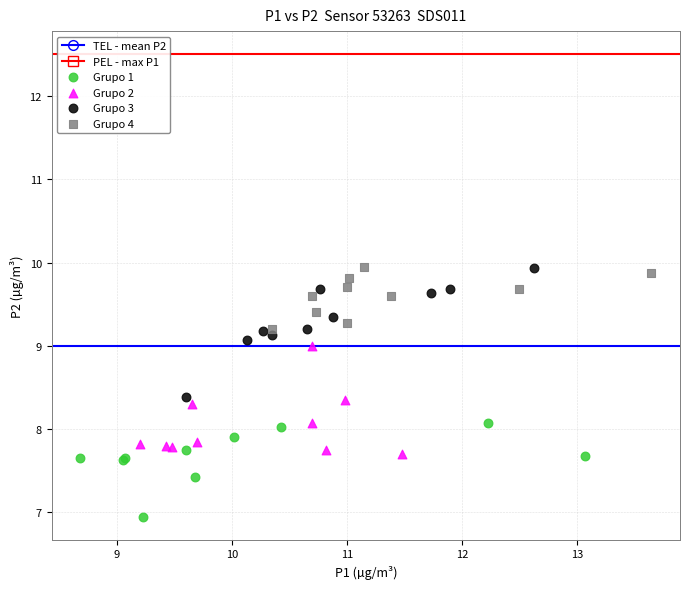

Which series reaches the minimum Y coordinate?

Grupo 1